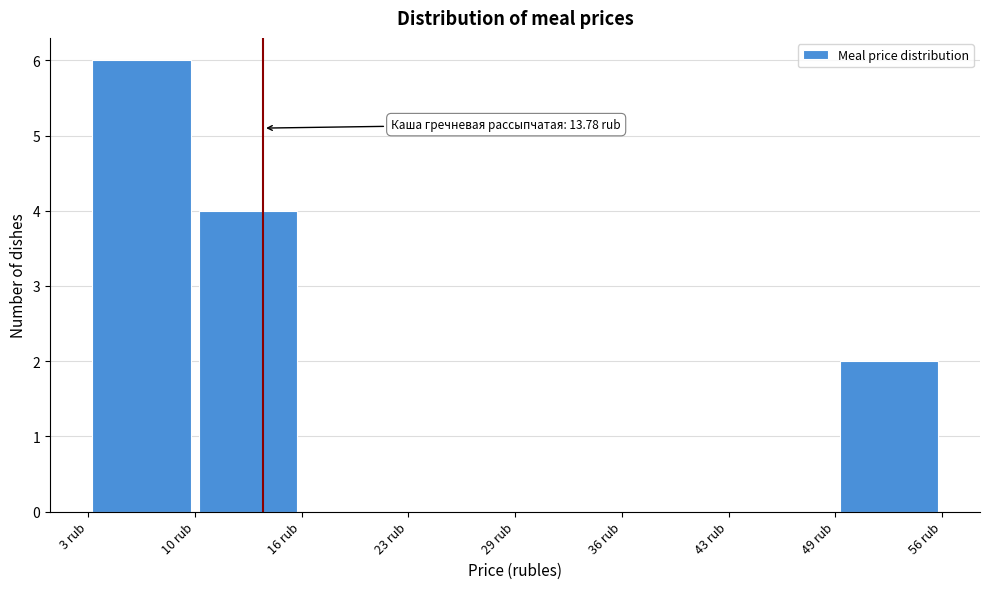

Which range on the x-axis has the tallest bar?

3 to 10